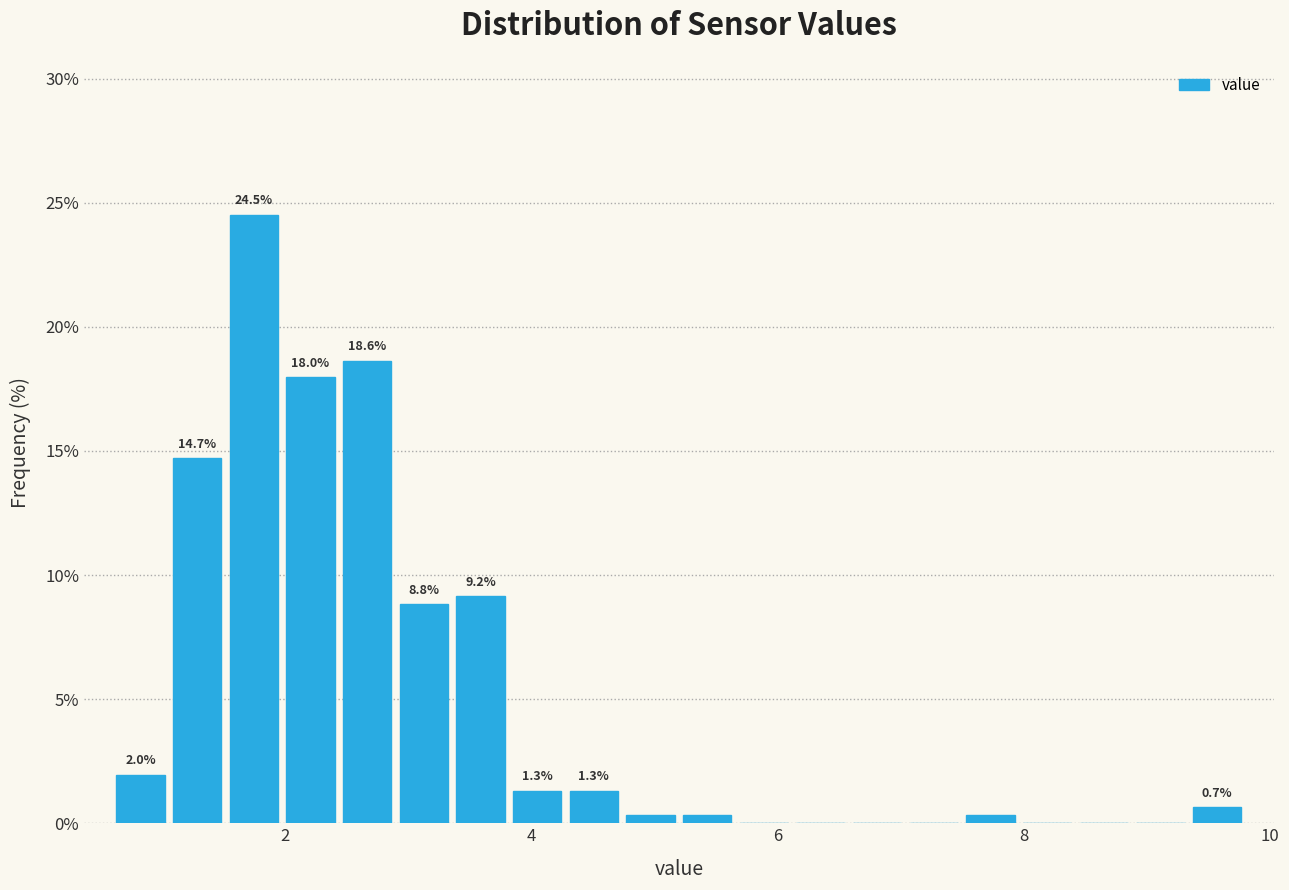

Read against the x-axis, roughly where is the centre of the tallest bar?

1.8